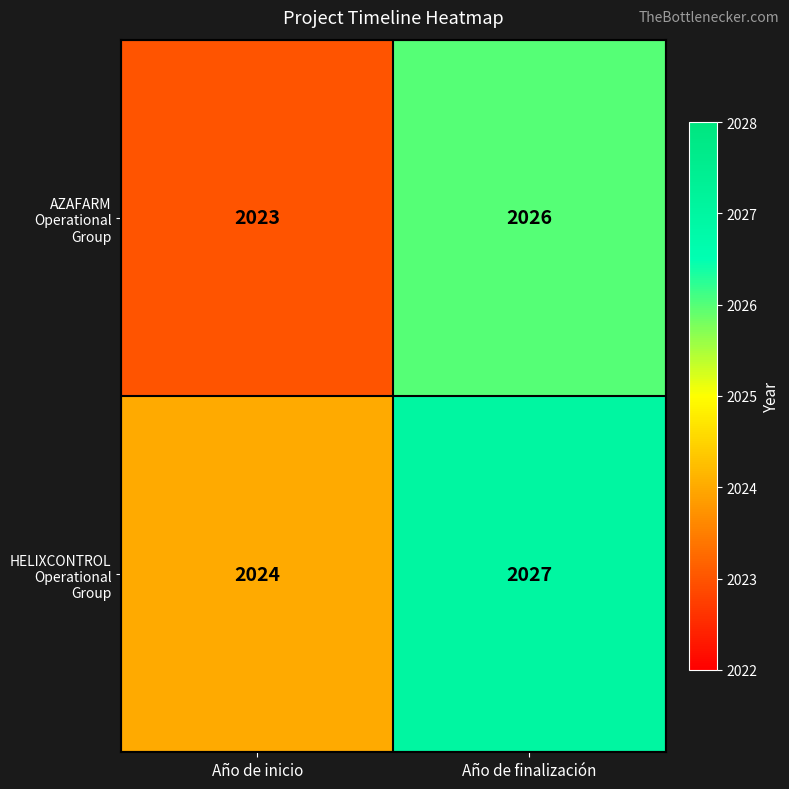

Reading right to left, list all the values displayed in this chart.

AZAFARM Operational Group: 2026	2023
HELIXCONTROL Operational Group: 2027	2024